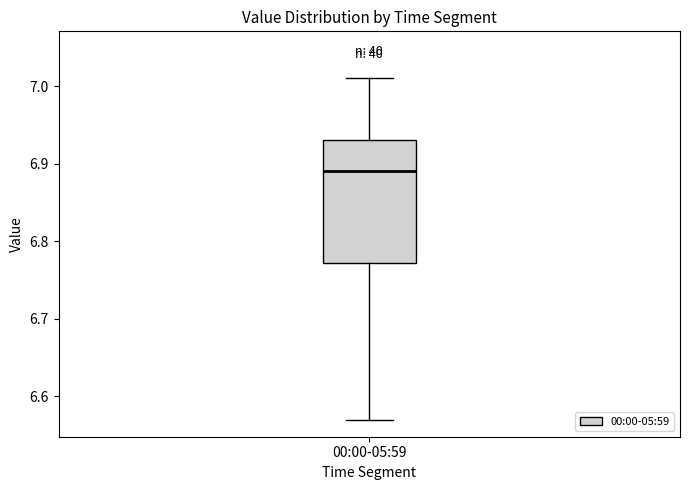

Read this box plot against the y-axis: the position of the median line, the range covered by the box, and the ends of both whiskers. The values are not printed on the chart, so give them approximately, as read against the axis.

median 6.89, box 6.77 to 6.93, whiskers 6.57 to 7.01